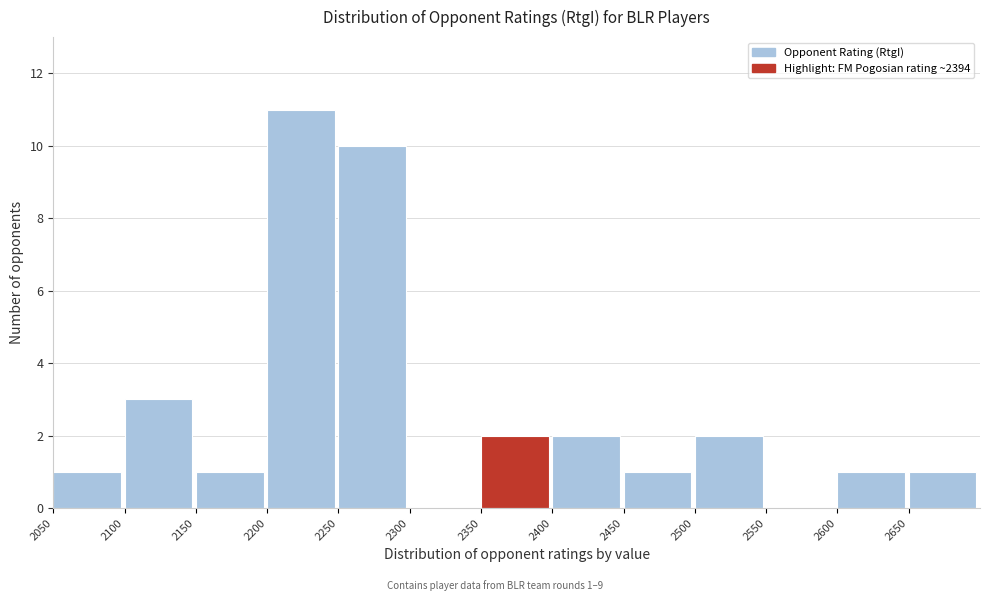

Over which range of the x-axis is the bar tallest?

2200 to 2250